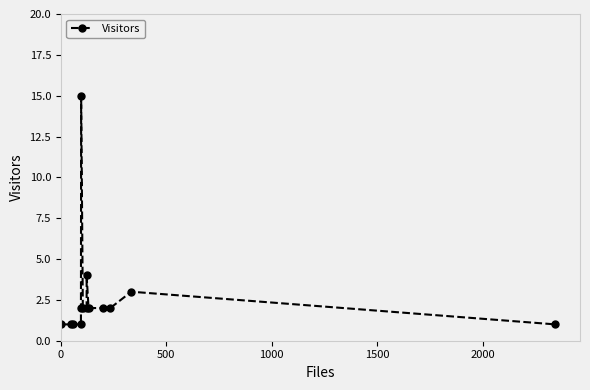

What is the average value?

3